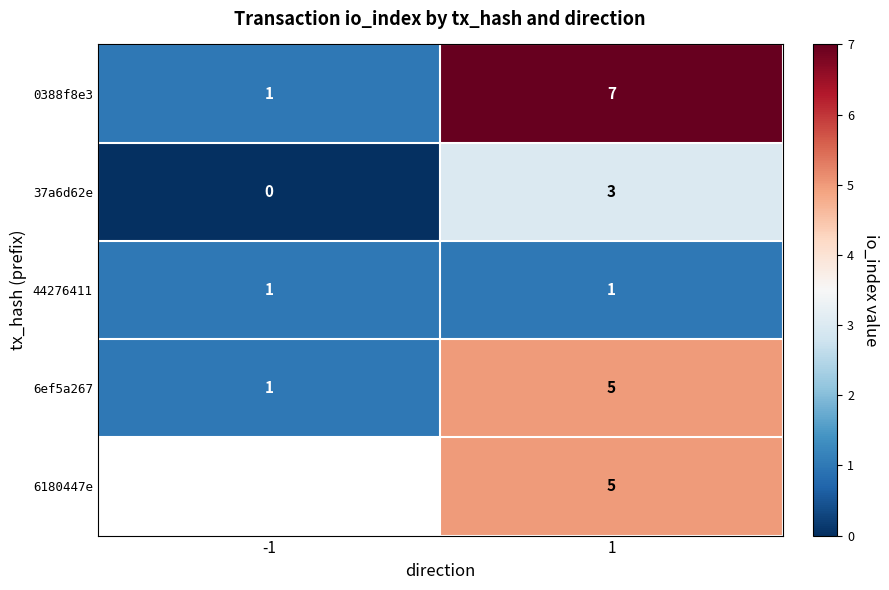

What is the difference between the 0388f8e3 values at -1 and 1?

6